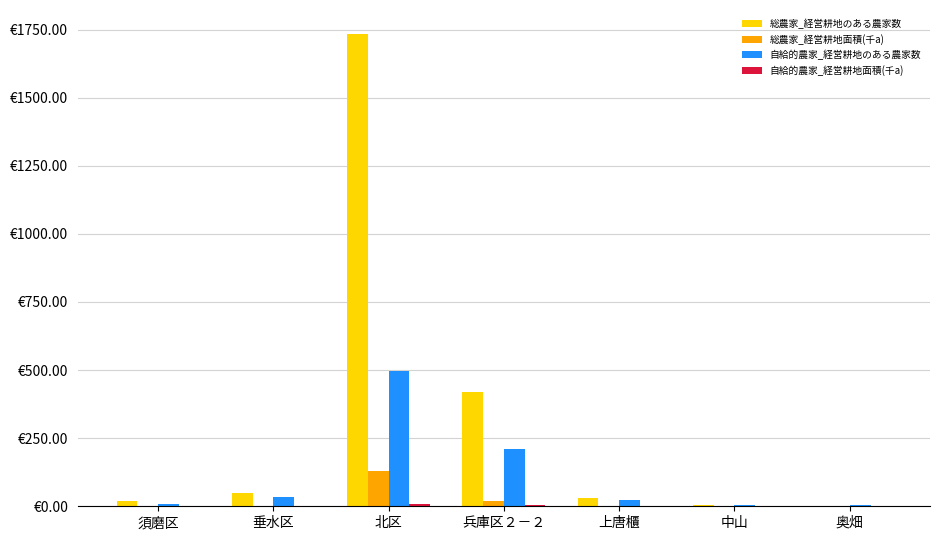

Does the chart contain stacked bars?

No